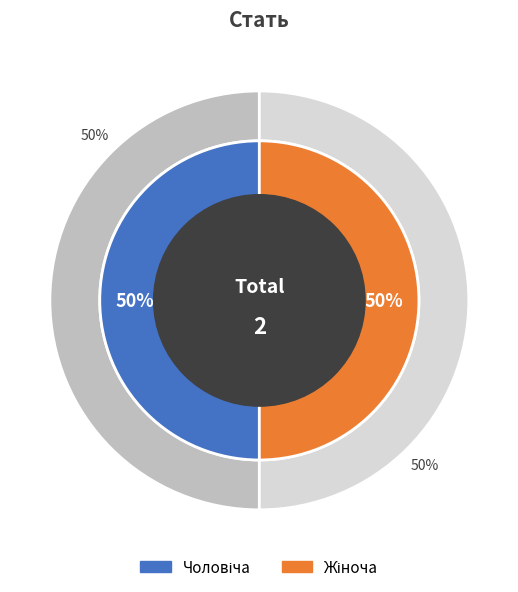

What is the smallest slice in the pie chart?

Чоловіча